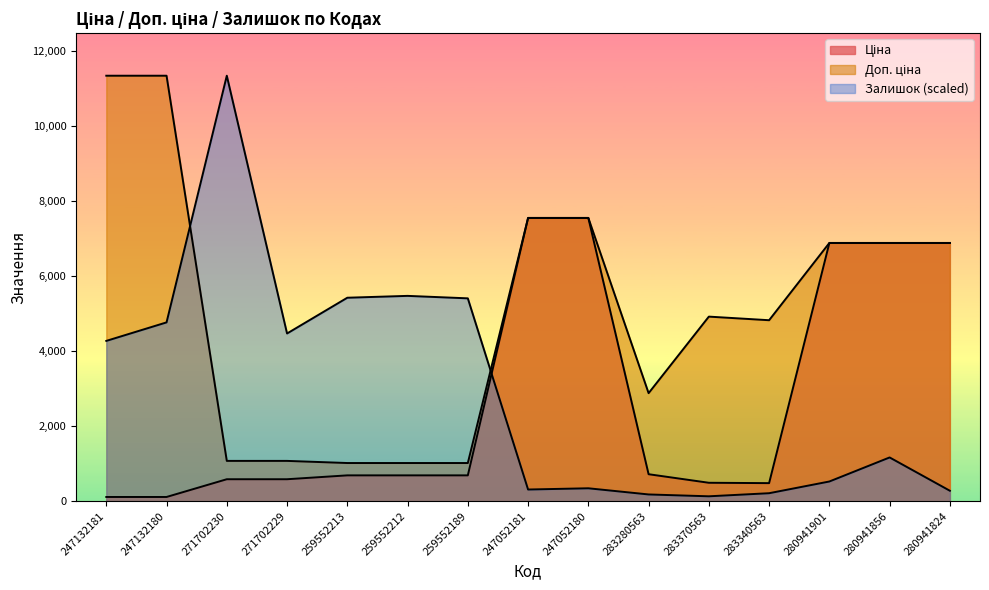

The Ціна series shows 875.4 at 271702229. True or false?

False